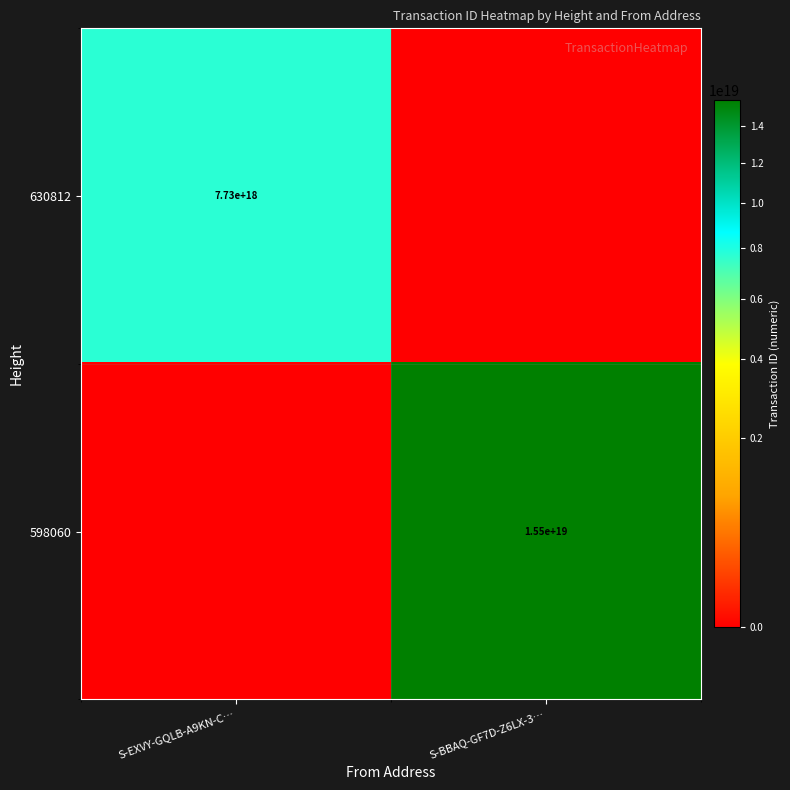

True or false: 598060 has a value of 5213791822564448256 at S-BBAQ-GF7D-Z6LX-3….

False